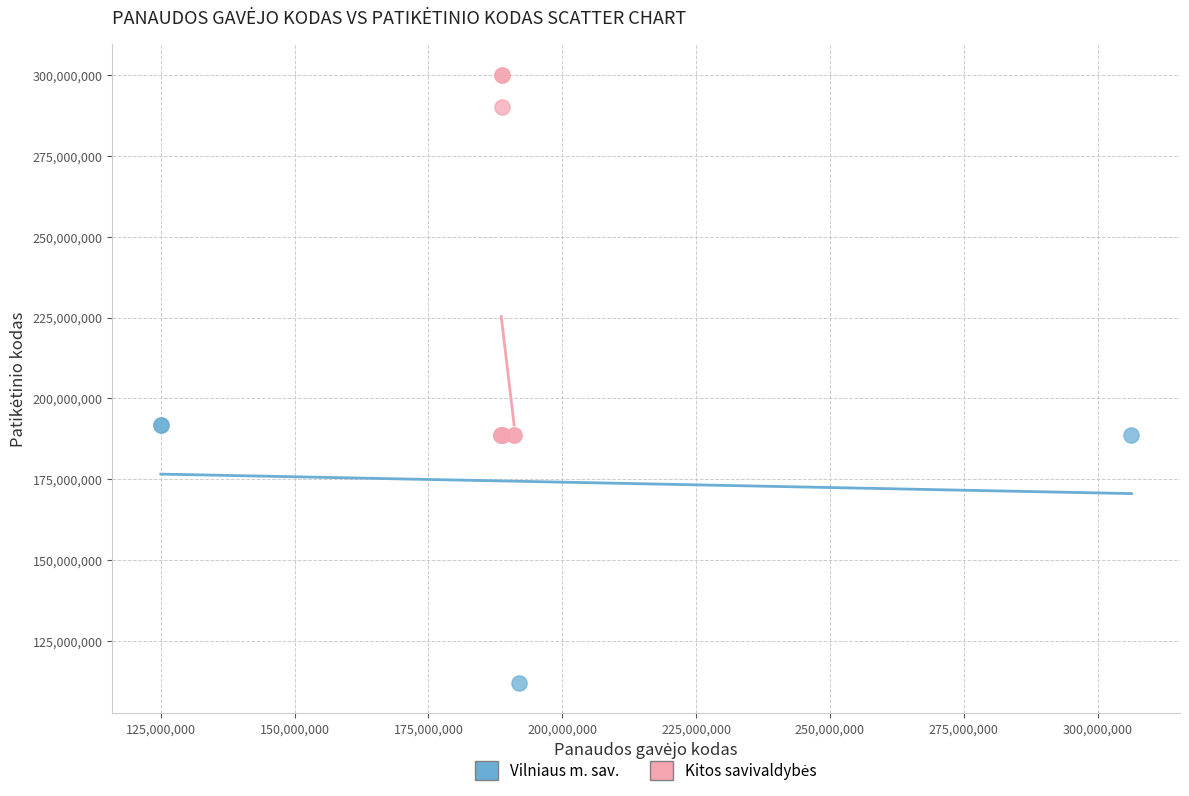

Which series reaches the minimum Y coordinate?

Vilniaus m. sav.